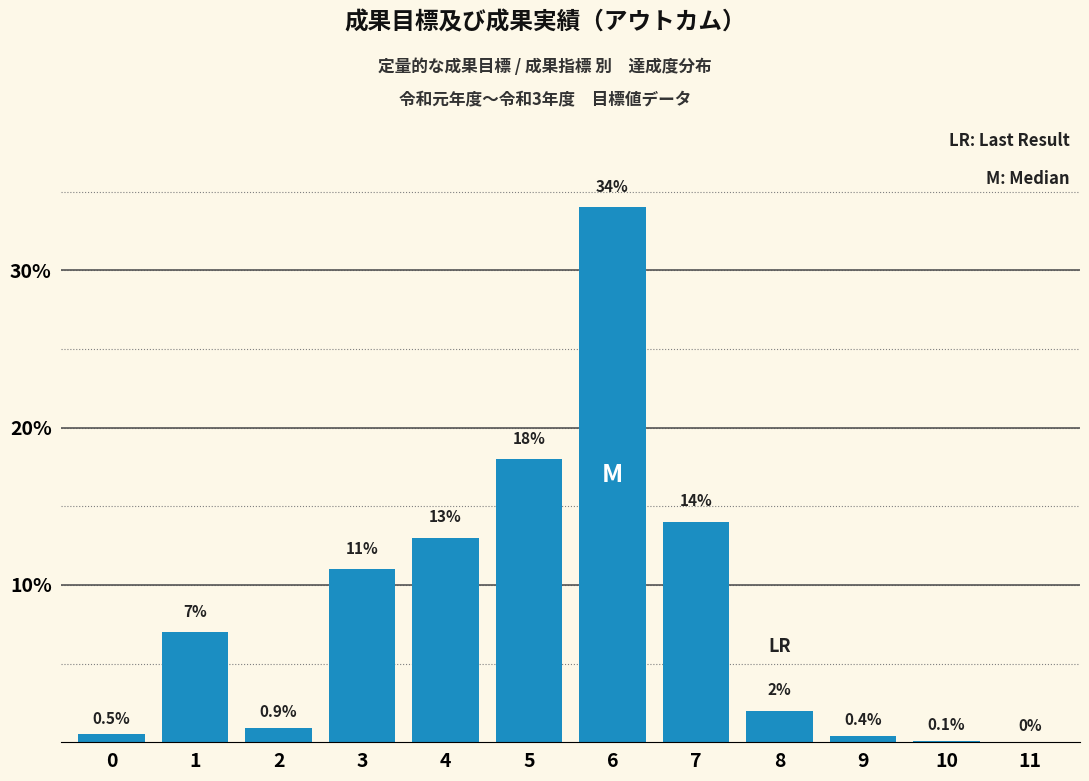

Reading right to left, transcribe all the data shown in this chart.

11=0.0	10=0.1	9=0.4	8=2.0	7=14.0	6=34.0	5=18.0	4=13.0	3=11.0	2=0.9	1=7.0	0=0.5